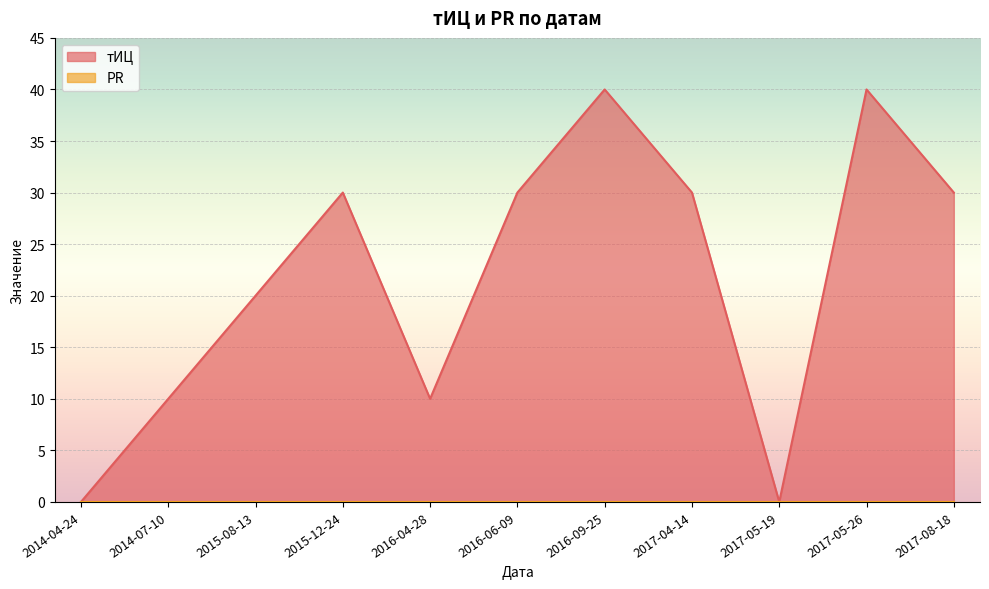

The chart shows a value of 30 at 2016-06-09. True or false?

True